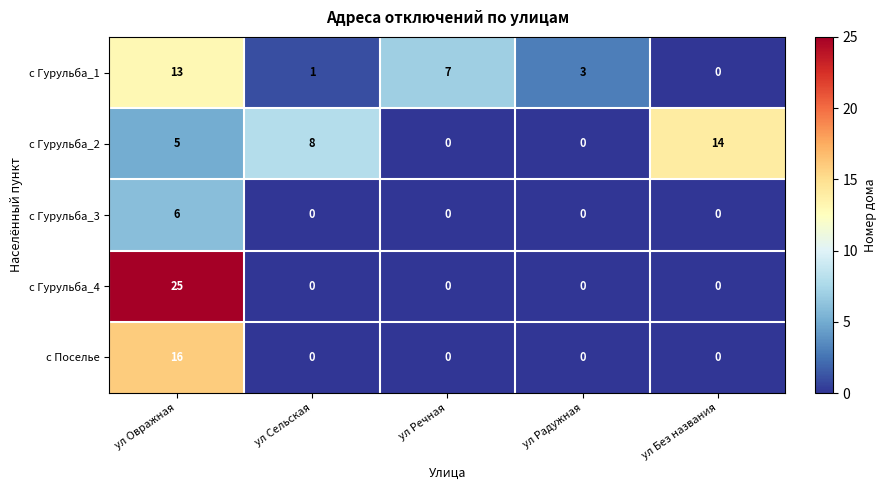

At which category is the sum across all series the highest?

ул Овражная